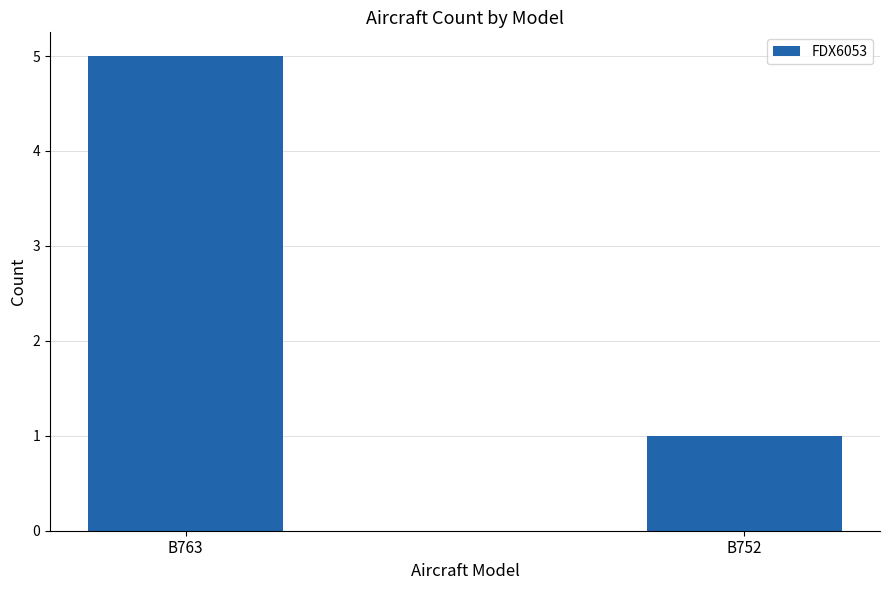

How many bars are there in total?

2